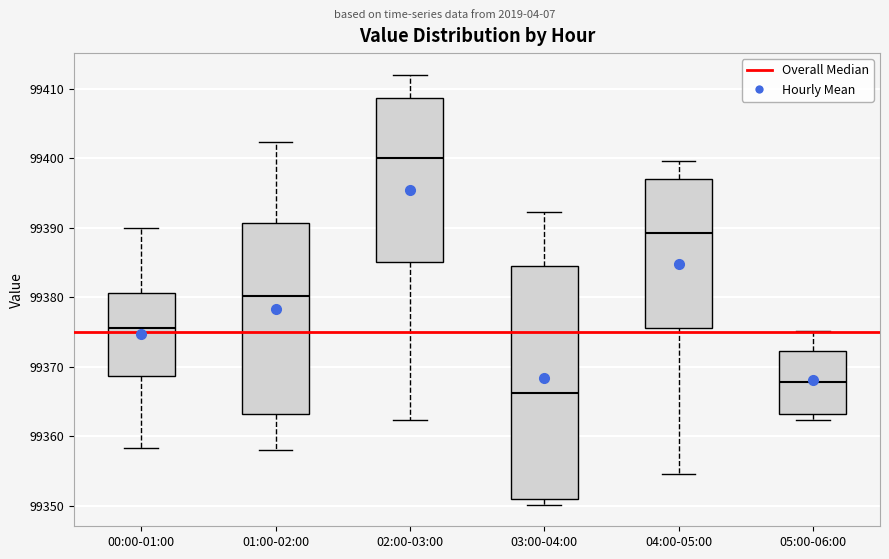

Comparing the boxes themselves (not the whiskers), which one is the tallest?

03:00-04:00